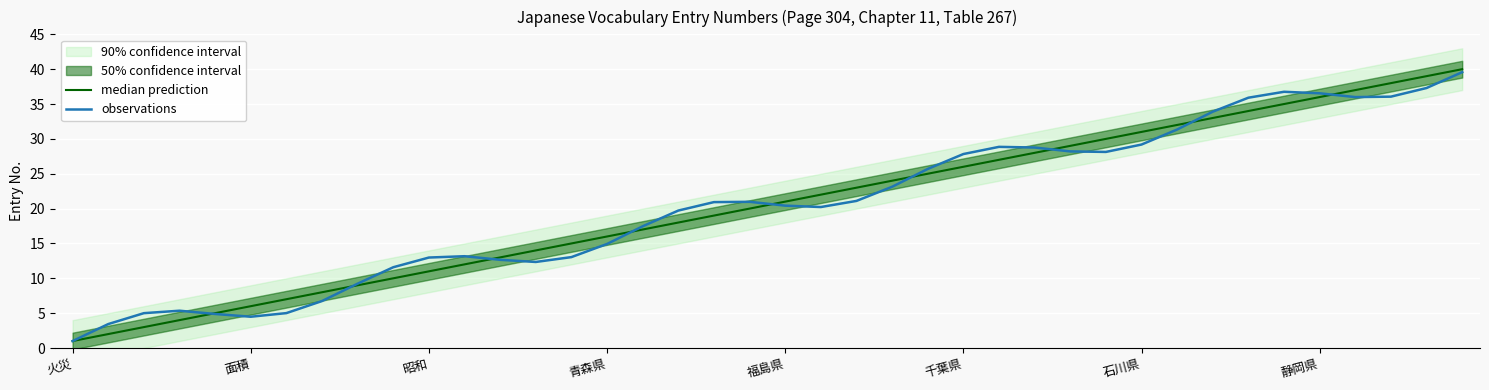

How many intersections are there between observations and median prediction?

9